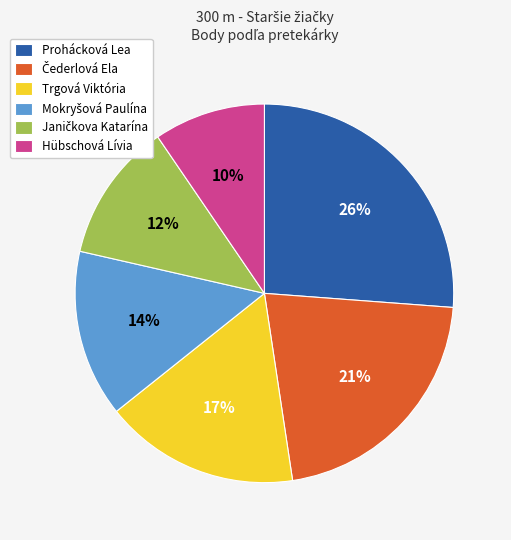

To the nearest percent, what is the average slice percentage?

17%